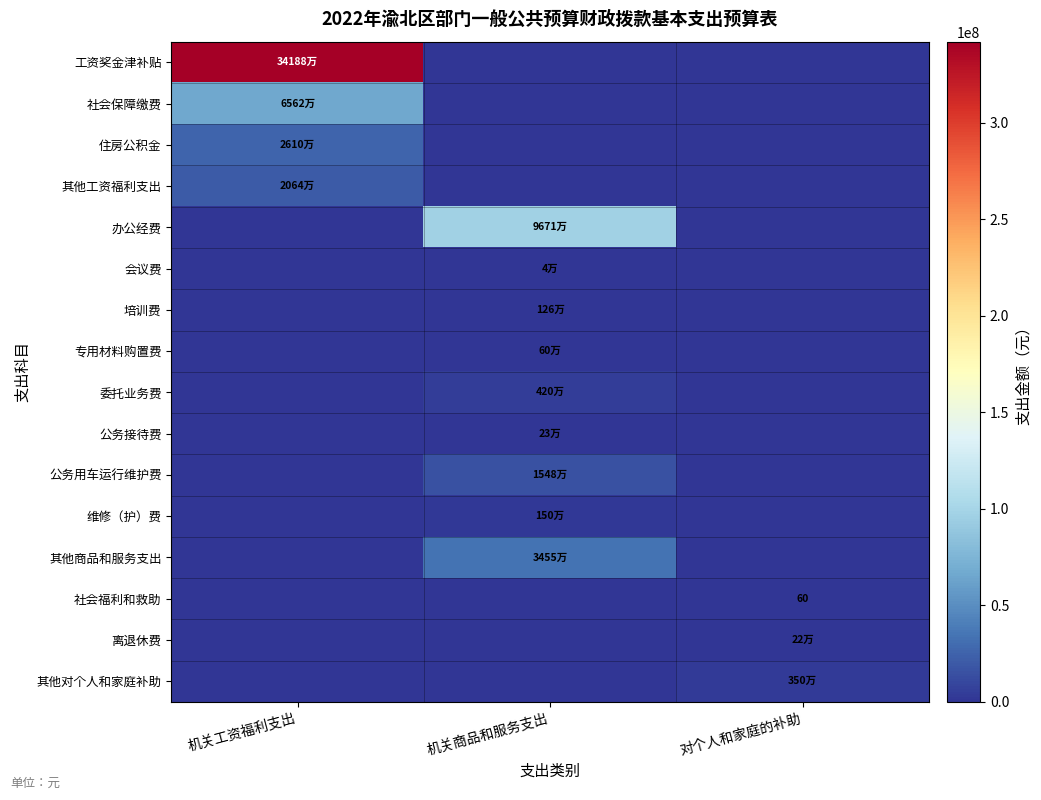

Between 机关工资福利支出 and 对个人和家庭的补助, which series saw the biggest shift?

工资奖金津补贴